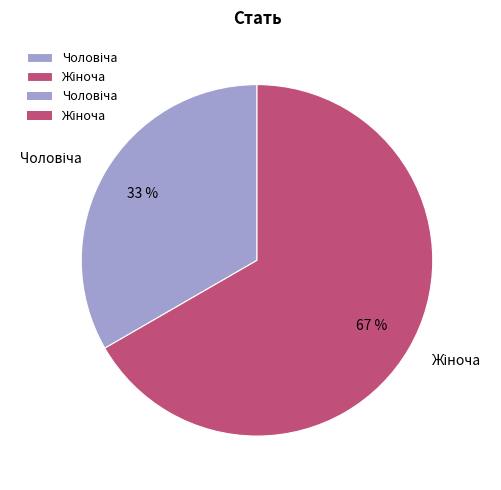

Is there any slice that represents more than half of the pie?

Yes